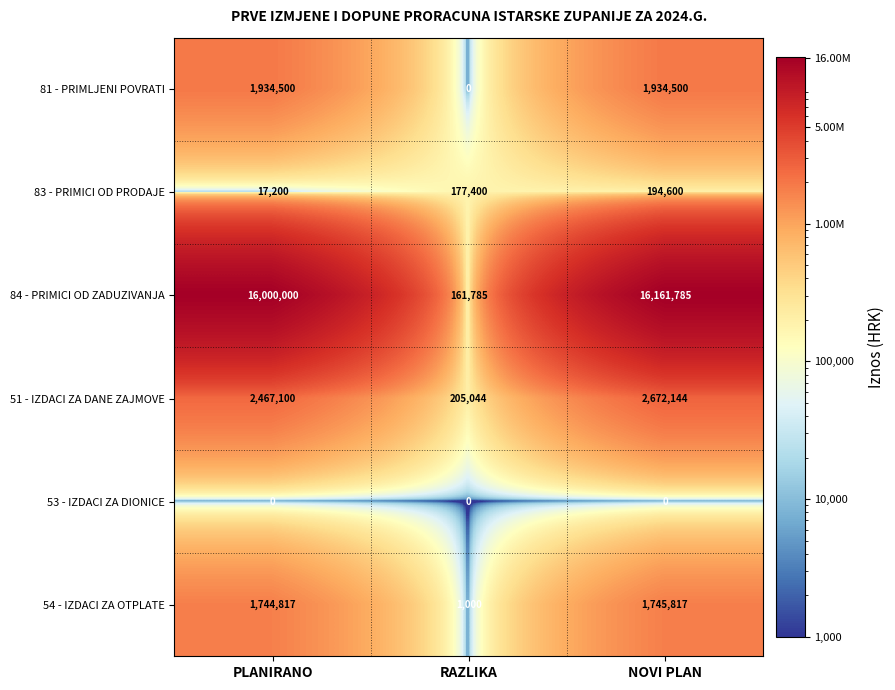

Which series has the largest range (max minus min)?

84 - PRIMICI OD ZADUZIVANJA